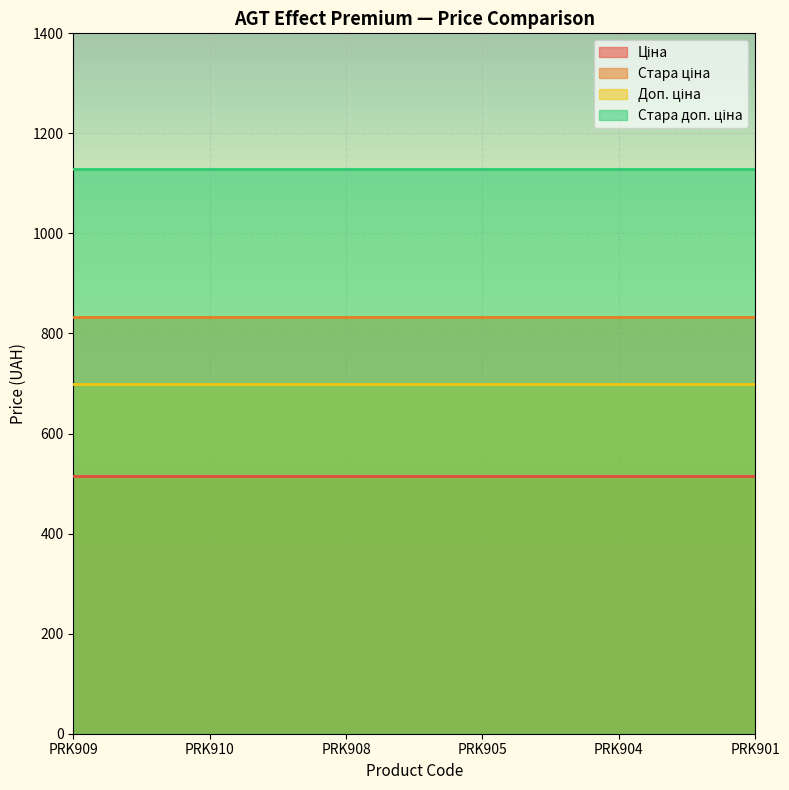

At PRK905, list the series in order from smallest to largest.

Ціна, Доп. ціна, Стара ціна, Стара доп. ціна